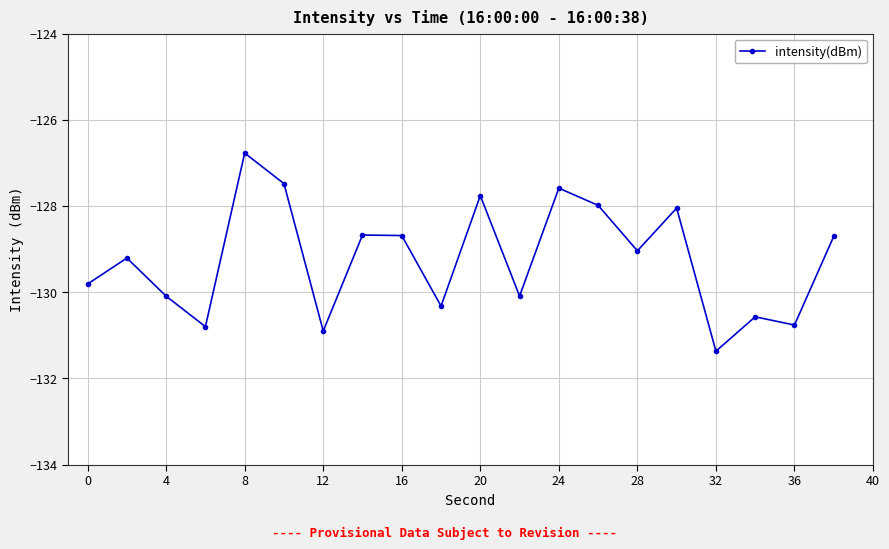

What is the difference between the second highest and second lowest values?

3.4